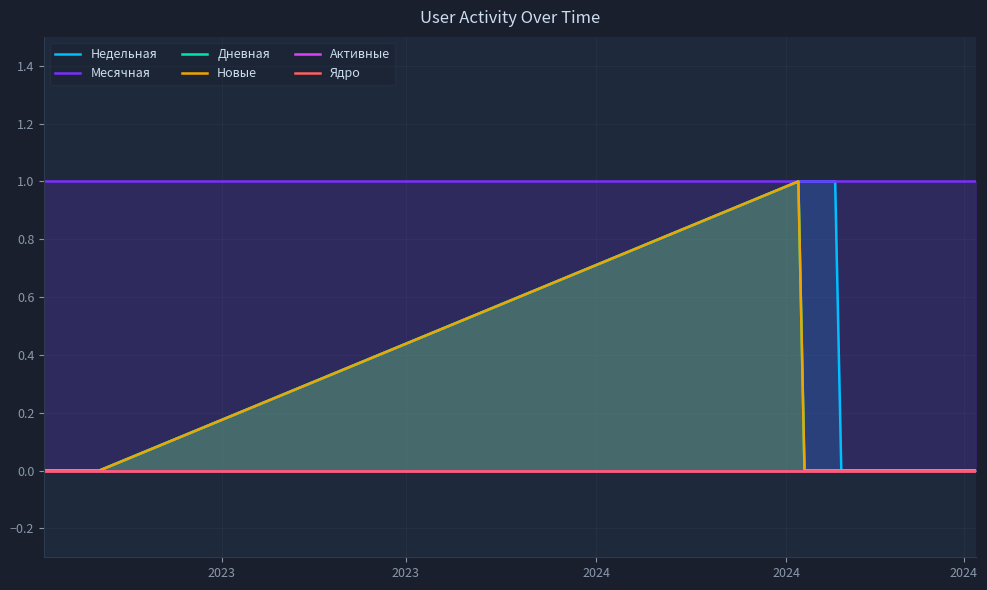

True or false: Активные and Месячная intersect in this chart.

False